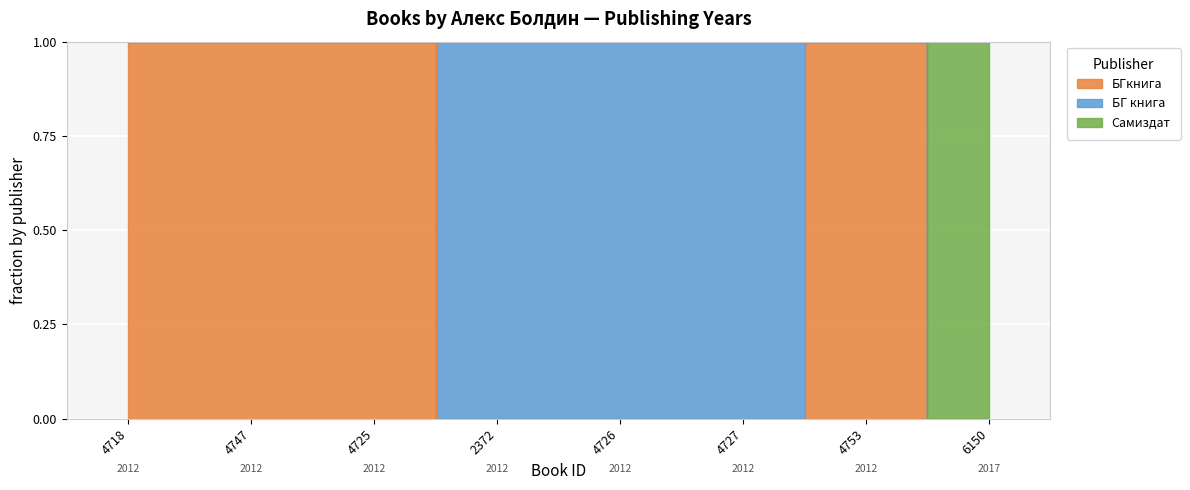

What is the label of the 4th point from the right?

4726